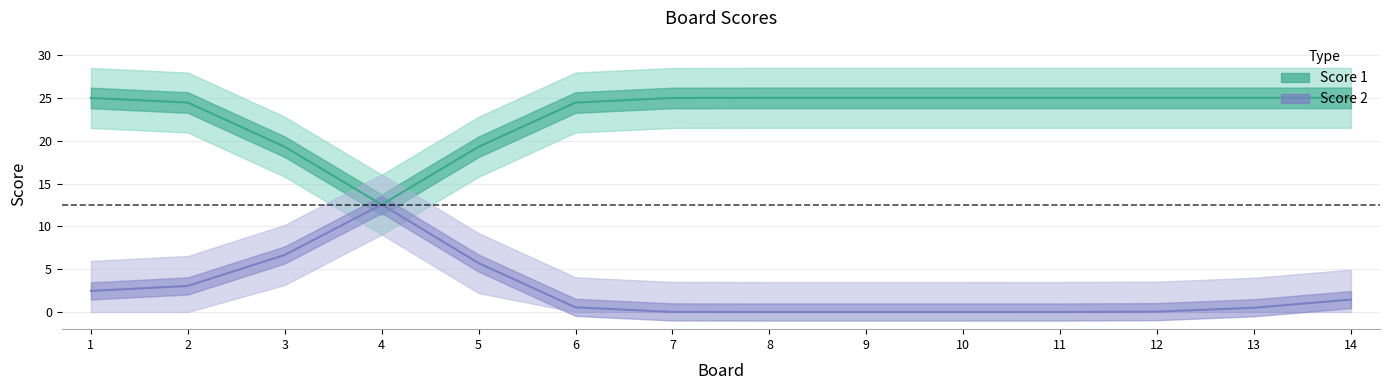

Which has a higher value, 12 or 1?

12